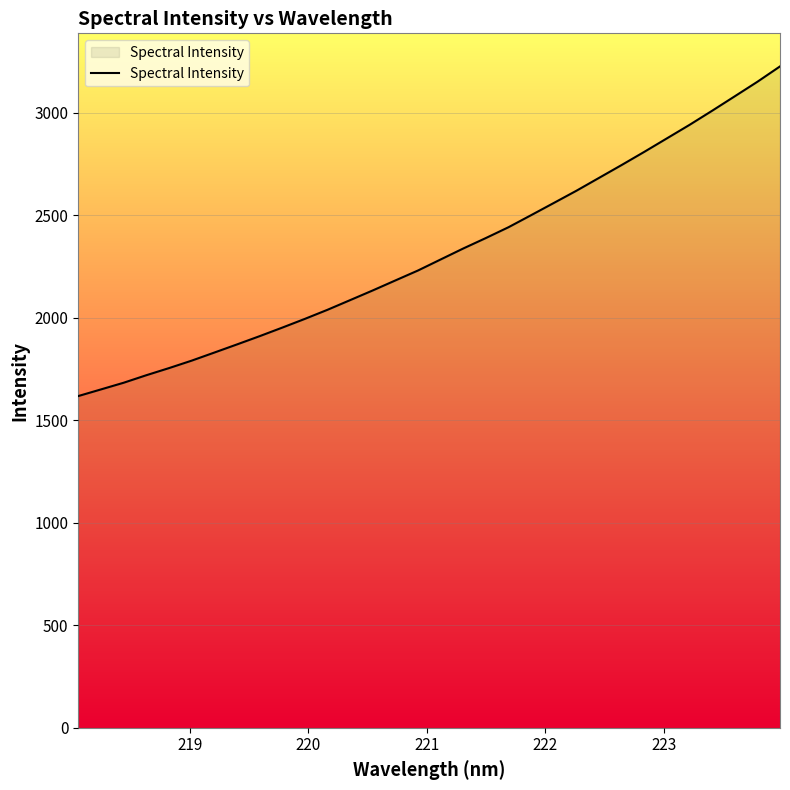

Reading left to right, list all the values displayed in this chart.

1618.5	1650.9	1683.4	1720.0	1754.7	1791.1	1830.5	1870.2	1910.6	1952.3	1995.0	2039.4	2086.5	2133.9	2182.7	2231.3	2285.0	2338.6	2389.7	2442.4	2501.3	2560.7	2620.4	2683.1	2745.9	2810.1	2875.9	2941.8	3010.7	3081.1	3151.9	3226.9